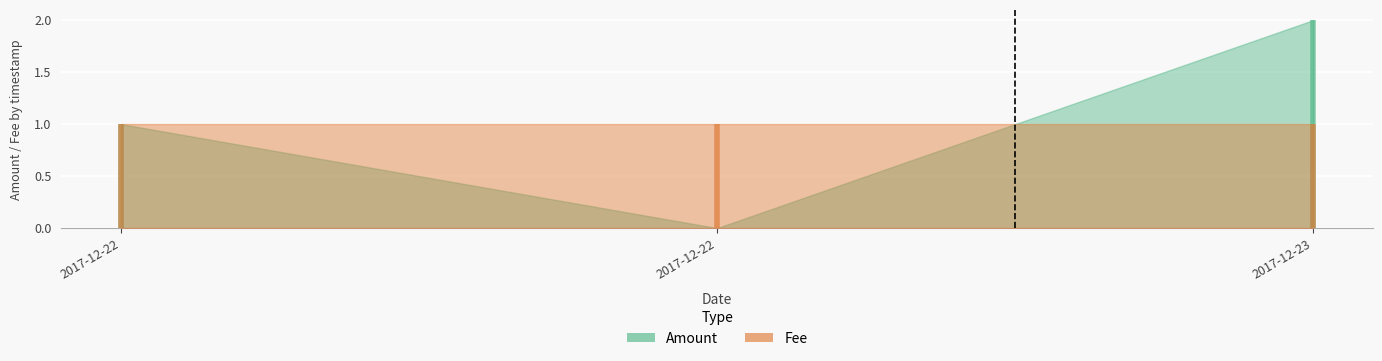

How many values in Amount are above zero?

2